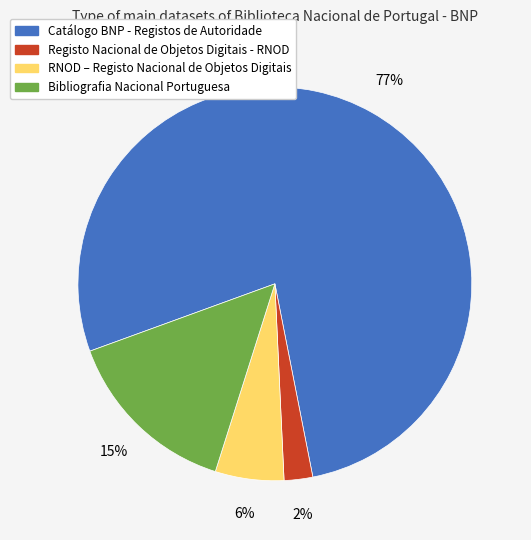

Between Catálogo BNP - Registos de Autoridade and Bibliografia Nacional Portuguesa, which is larger?

Catálogo BNP - Registos de Autoridade